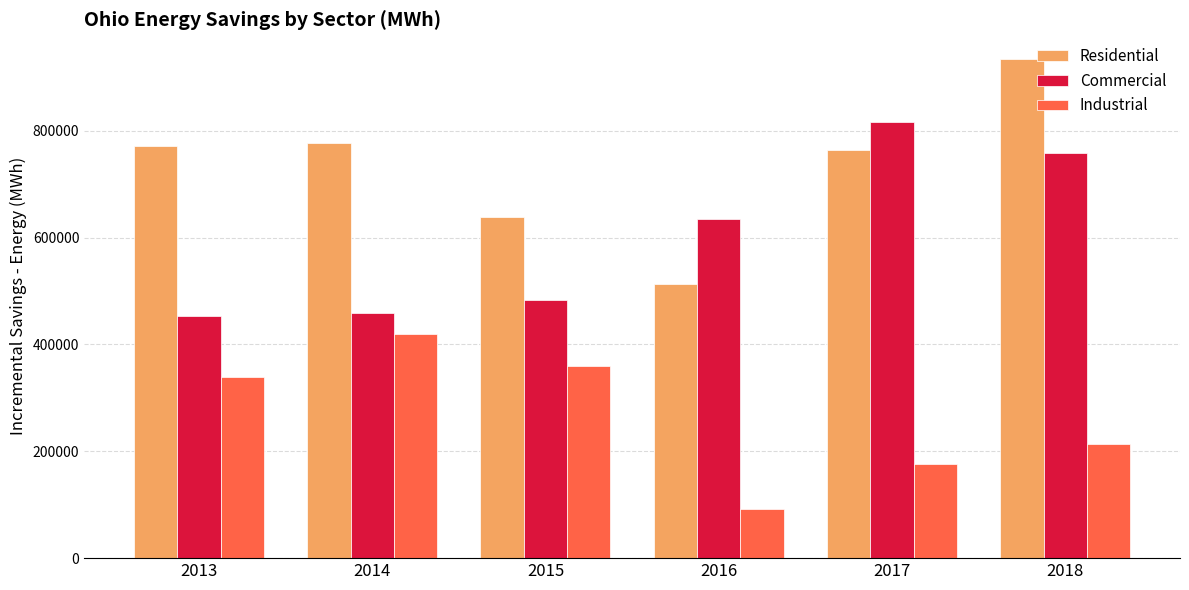

How many data points in Industrial are less than 339886?

3